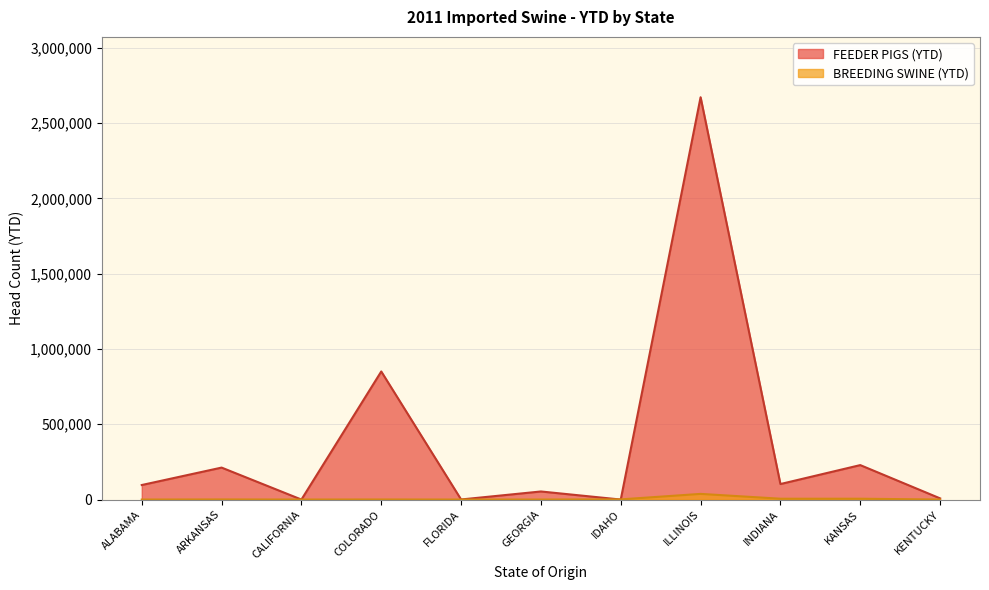

What is the spread (max minus min) of values at IDAHO?

1053